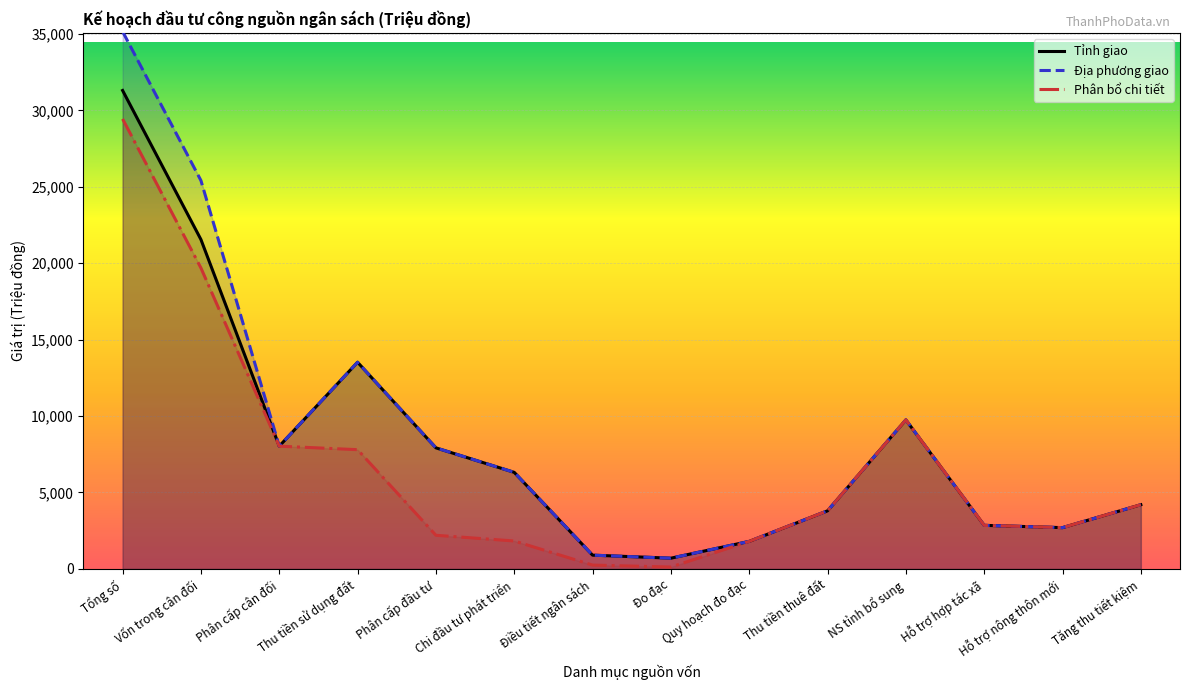

How many lines are shown in the chart?

3